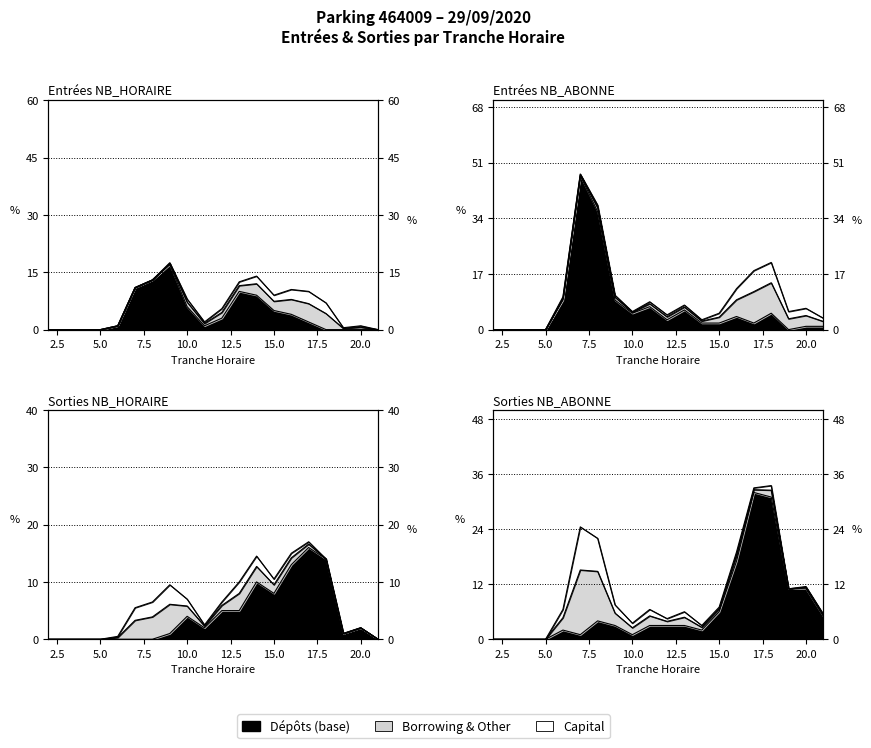

Which category has the highest value across all series?

7